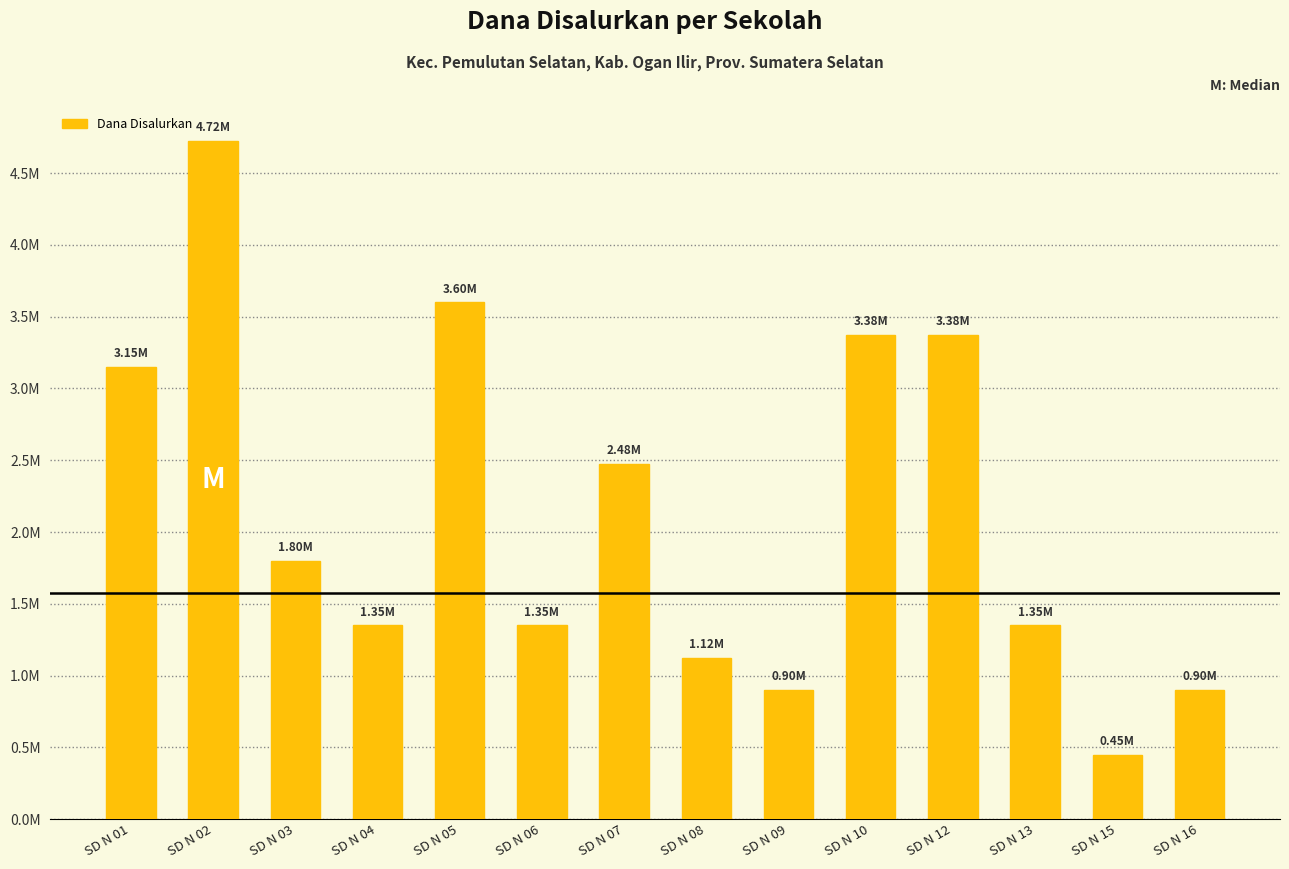

Does the chart contain any negative values?

No